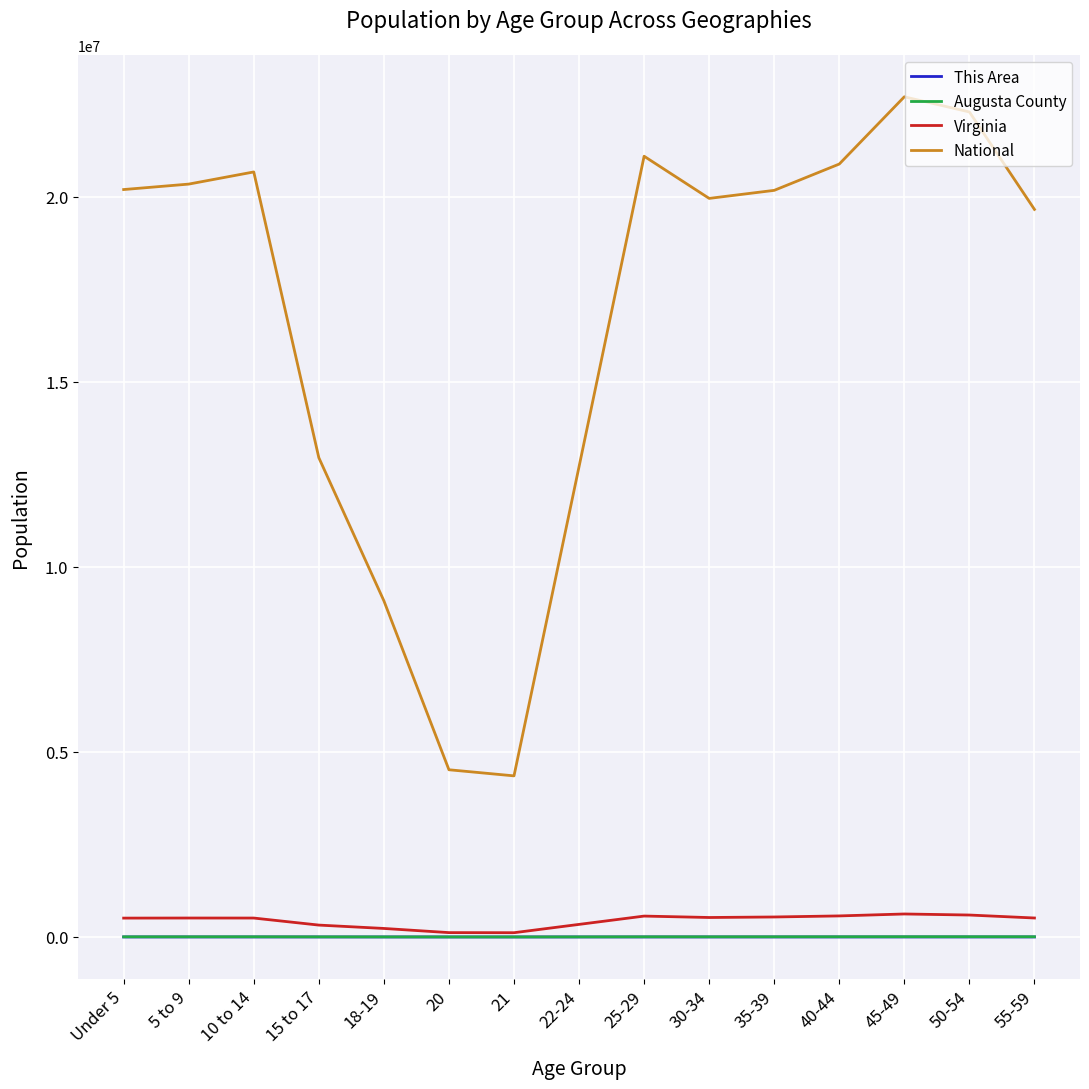

At how many categories does at least one series exceed 5350455?

13